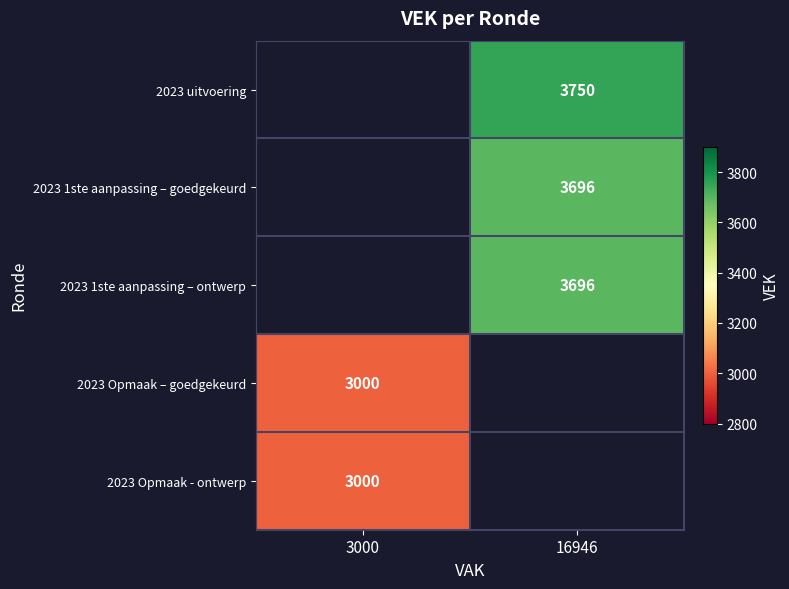

Which has a higher value, 3000 or 16946?

16946